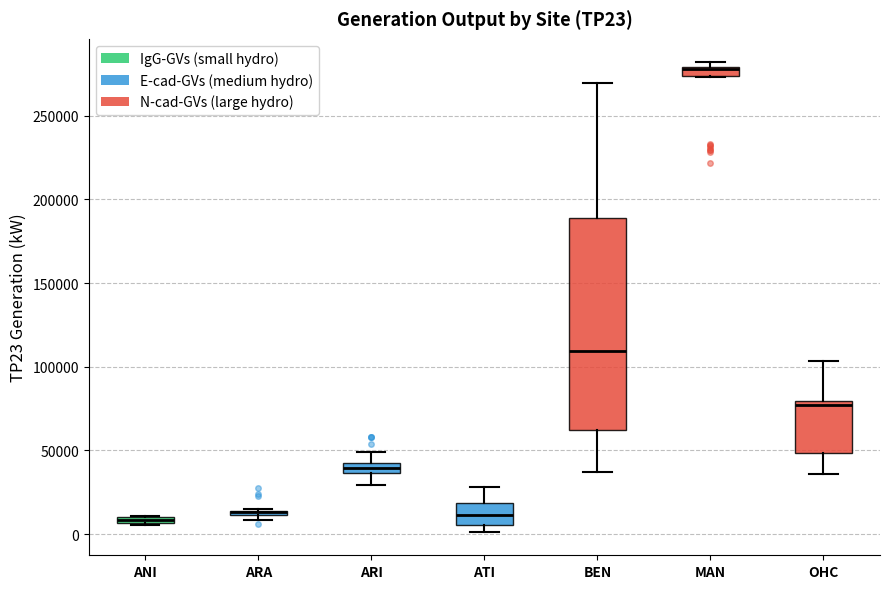

Which box is the tallest, from its lower edge to its upper edge?

BEN